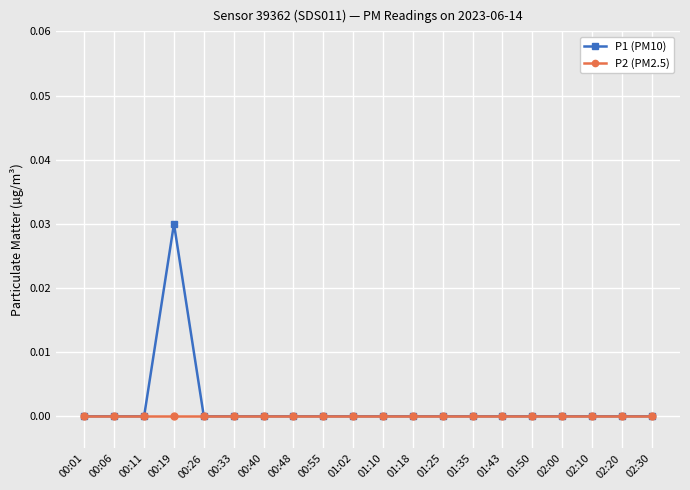

Which series has the largest range (max minus min)?

P1 (PM10)